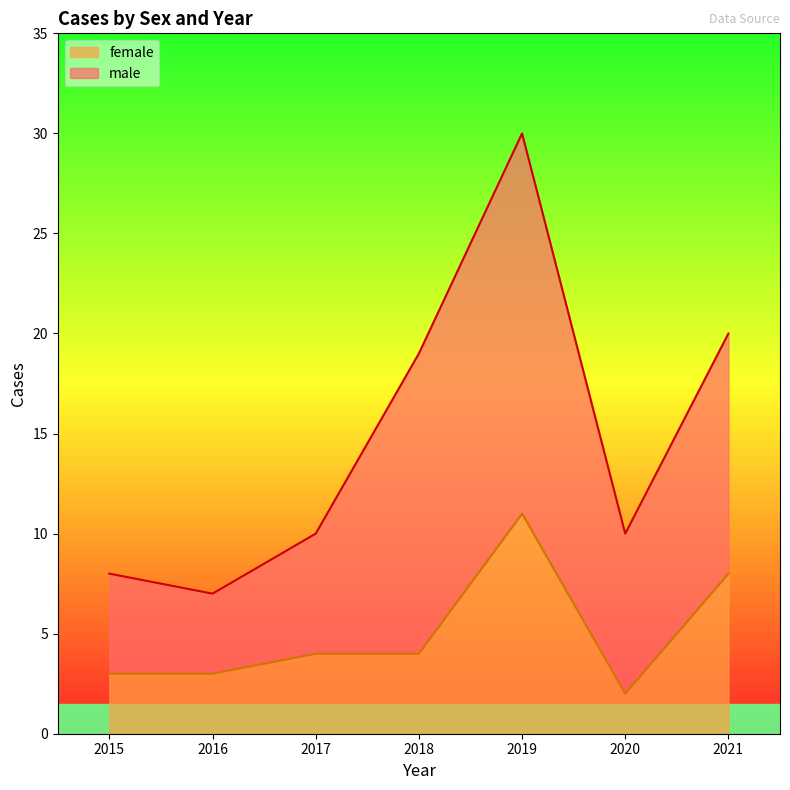

What is the difference between the maximum and minimum values?

9